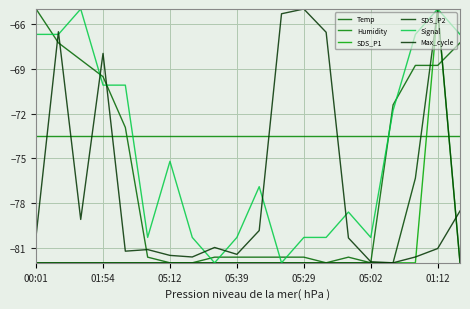

Which series has the largest total across all categories?

Humidity